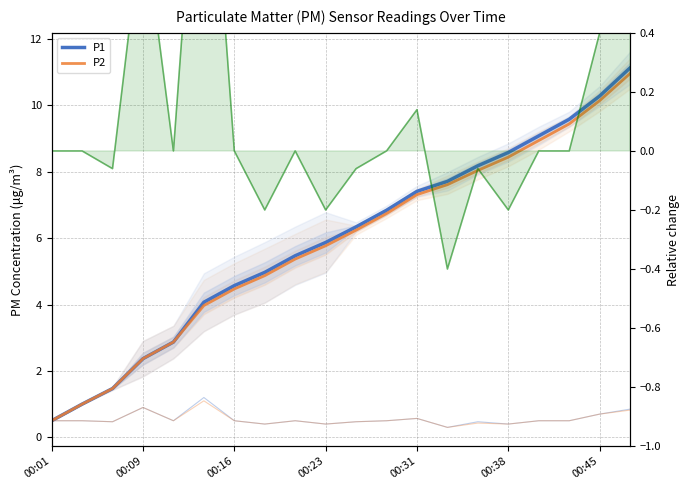

True or false: Relative change (P1) and P2 intersect in this chart.

False